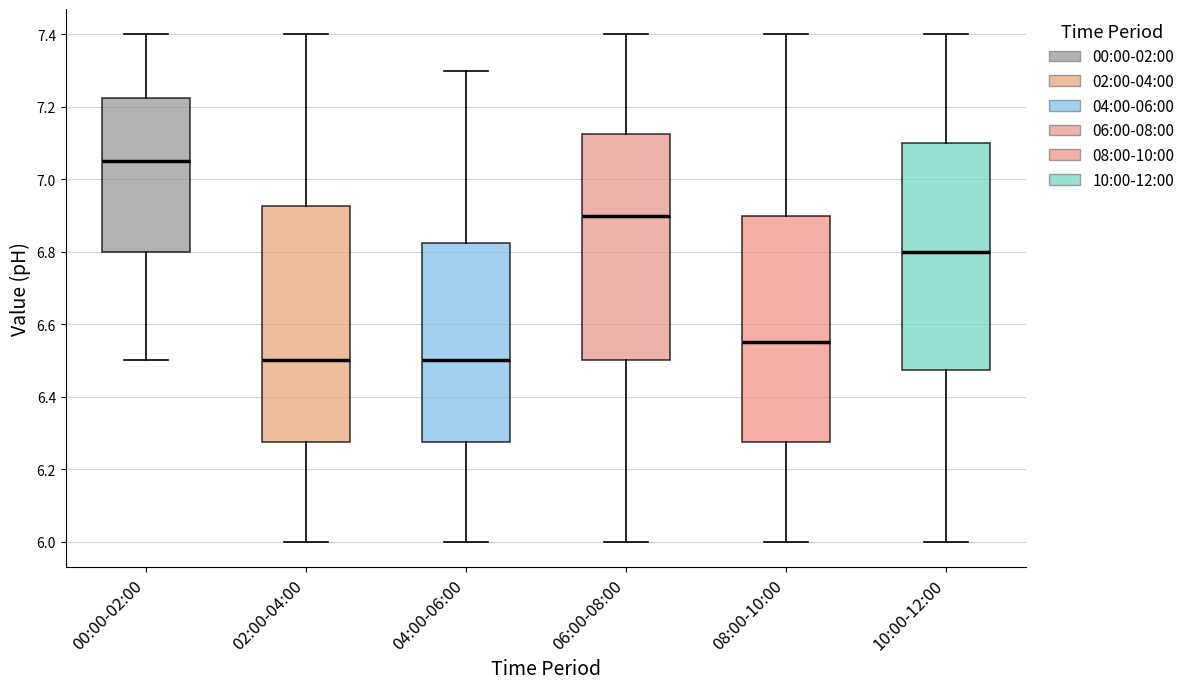

Reading left to right, read every box against the y-axis: the position of its median line, the range the box covers, and the ends of its whiskers. The values are not printed on the chart, so give them approximately, as read against the axis.

00:00-02:00: median 7.06, box 6.80 to 7.22, whiskers 6.50 to 7.40
02:00-04:00: median 6.50, box 6.28 to 6.92, whiskers 6.00 to 7.40
04:00-06:00: median 6.50, box 6.28 to 6.82, whiskers 6.00 to 7.30
06:00-08:00: median 6.90, box 6.50 to 7.12, whiskers 6.00 to 7.40
08:00-10:00: median 6.56, box 6.28 to 6.90, whiskers 6.00 to 7.40
10:00-12:00: median 6.80, box 6.48 to 7.10, whiskers 6.00 to 7.40